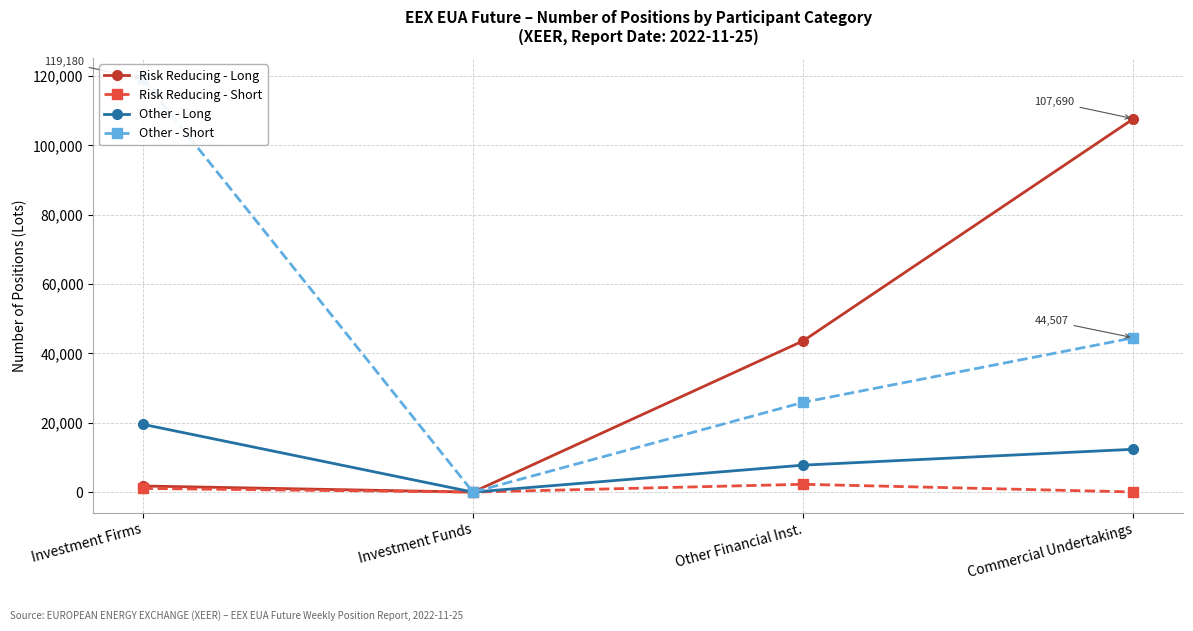

True or false: Other - Long and Risk Reducing - Short cross at least once.

False